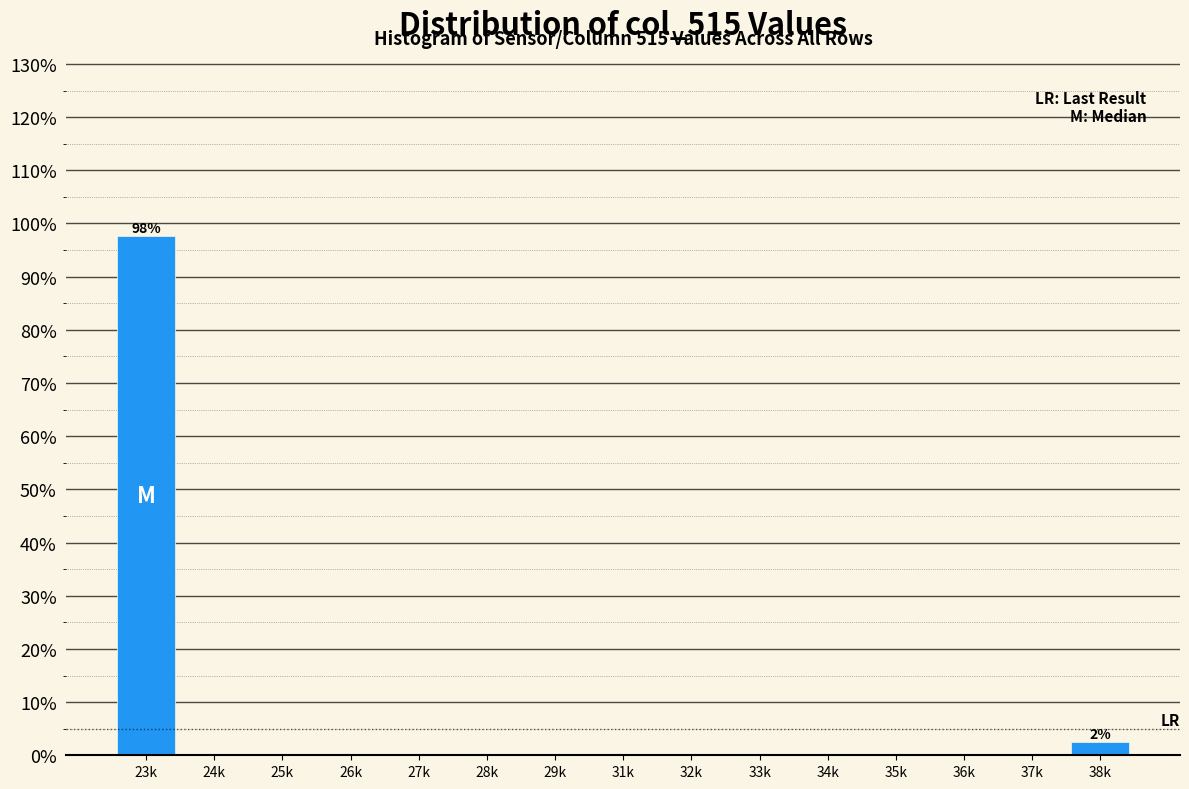

Reading left to right, what are all the values shown in this chart?

23k=97.6	24k=0.0	25k=0.0	26k=0.0	27k=0.0	28k=0.0	29k=0.0	31k=0.0	32k=0.0	33k=0.0	34k=0.0	35k=0.0	36k=0.0	37k=0.0	38k=2.4